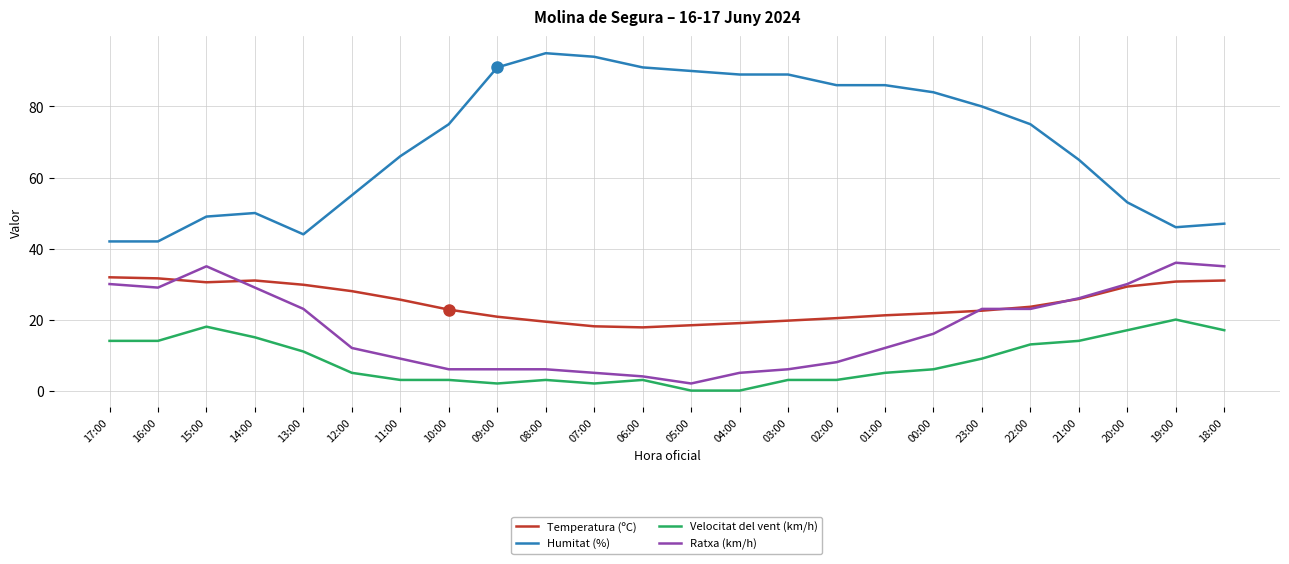

At which label does Temperatura (ºC) first exceed 23?

17:00